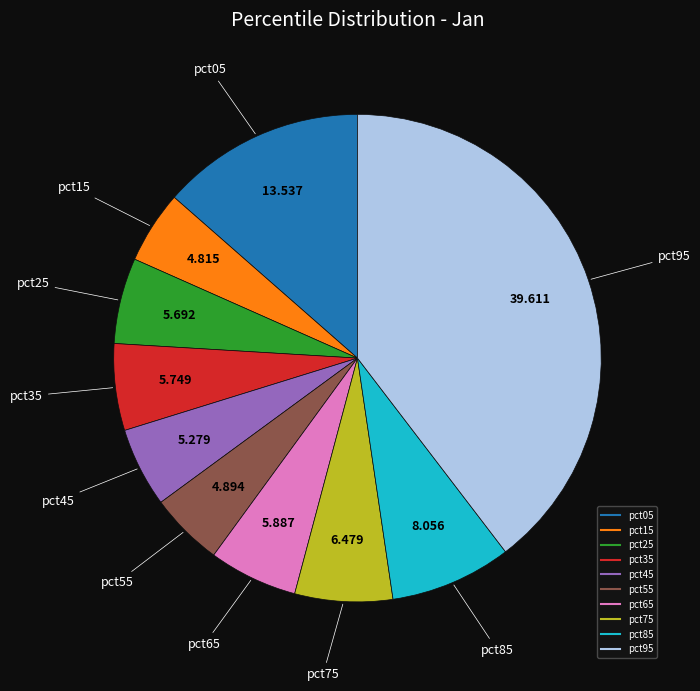

Is pct95 the majority of the pie?

No